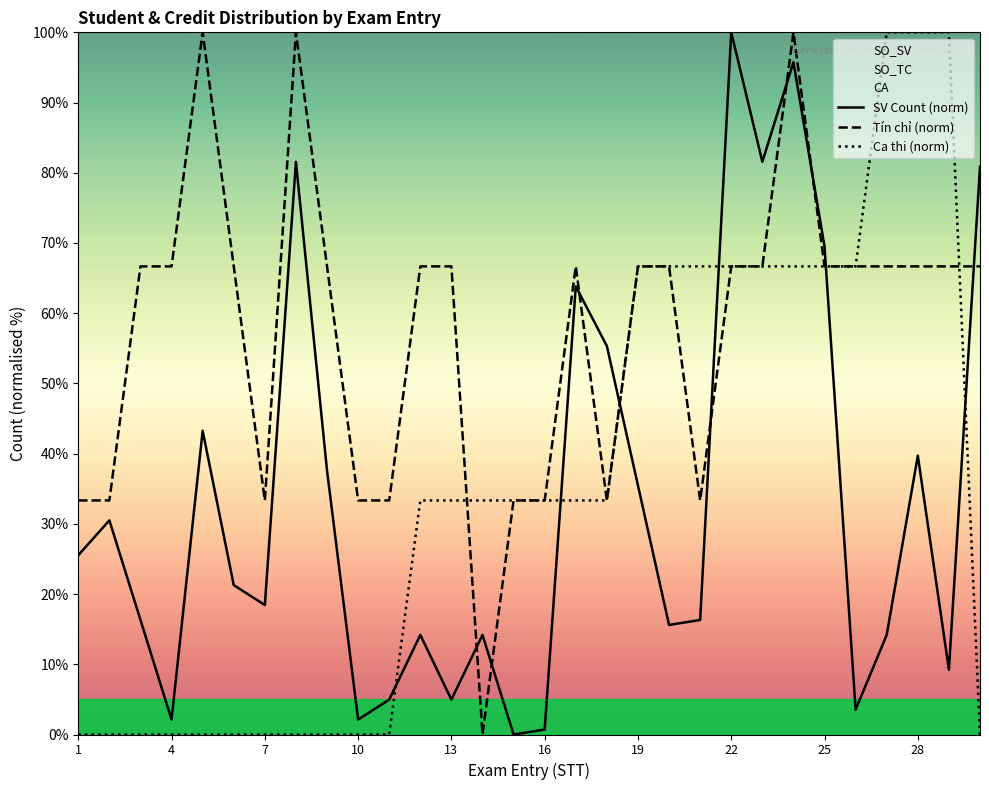

What is the difference between the highest and lowest values at 10?

33.3